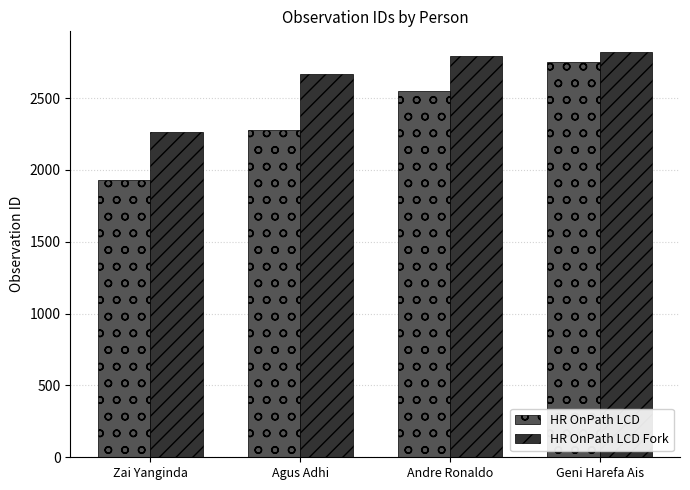

Between Zai Yanginda and Geni Harefa Ais, which series saw the biggest shift?

HR OnPath LCD